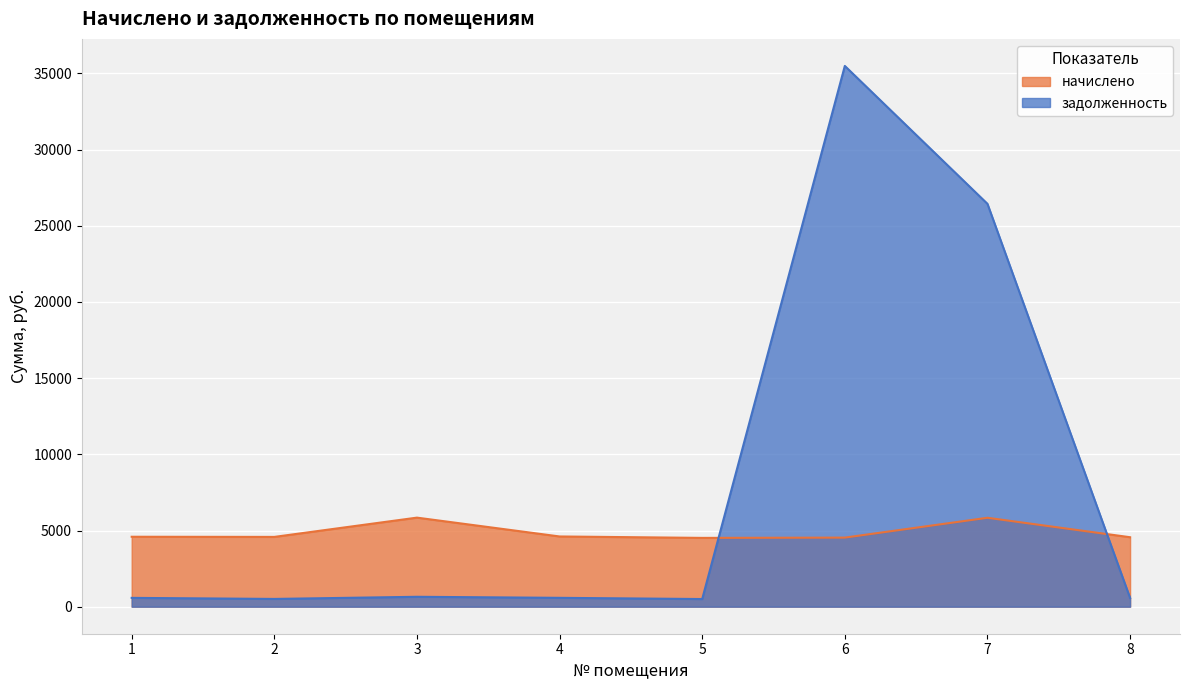

At 1, list the series in order from largest to smallest.

начислено, задолженность